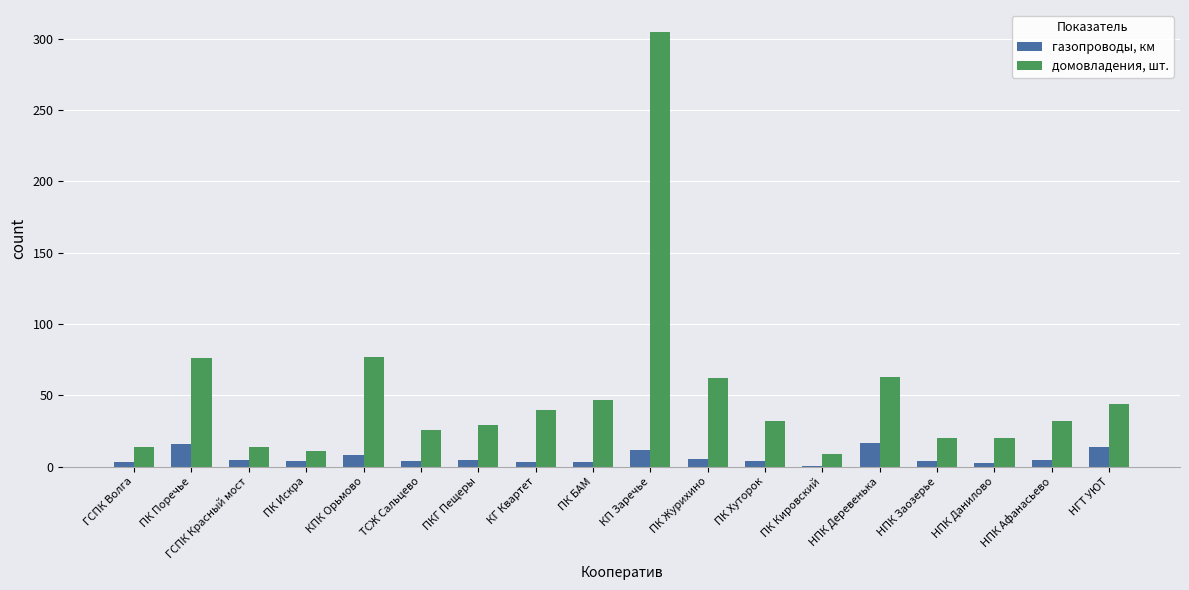

What value does the домовладения, шт. series have at ПКГ Пещеры?

29.0